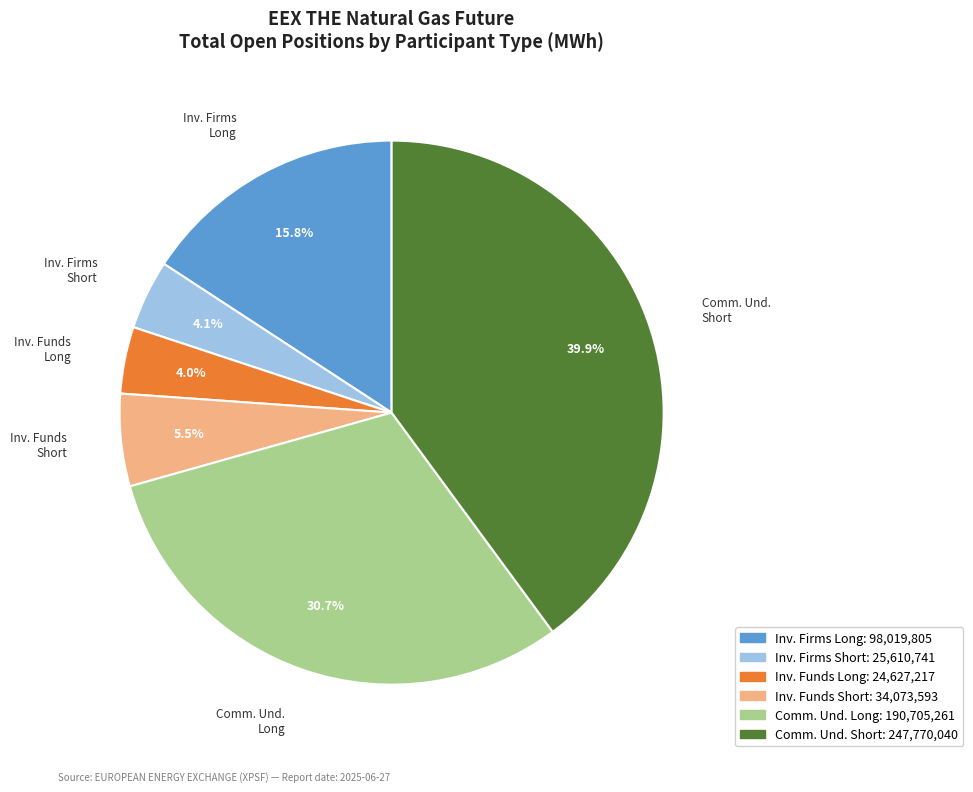

What is the largest slice in the pie chart?

Comm. Und. Short